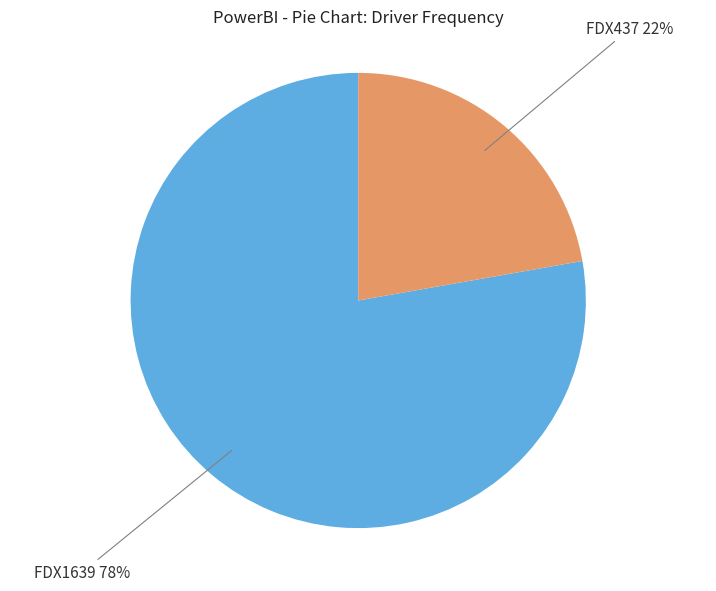

The FDX1639 slice represents 78% of the pie. True or false?

True